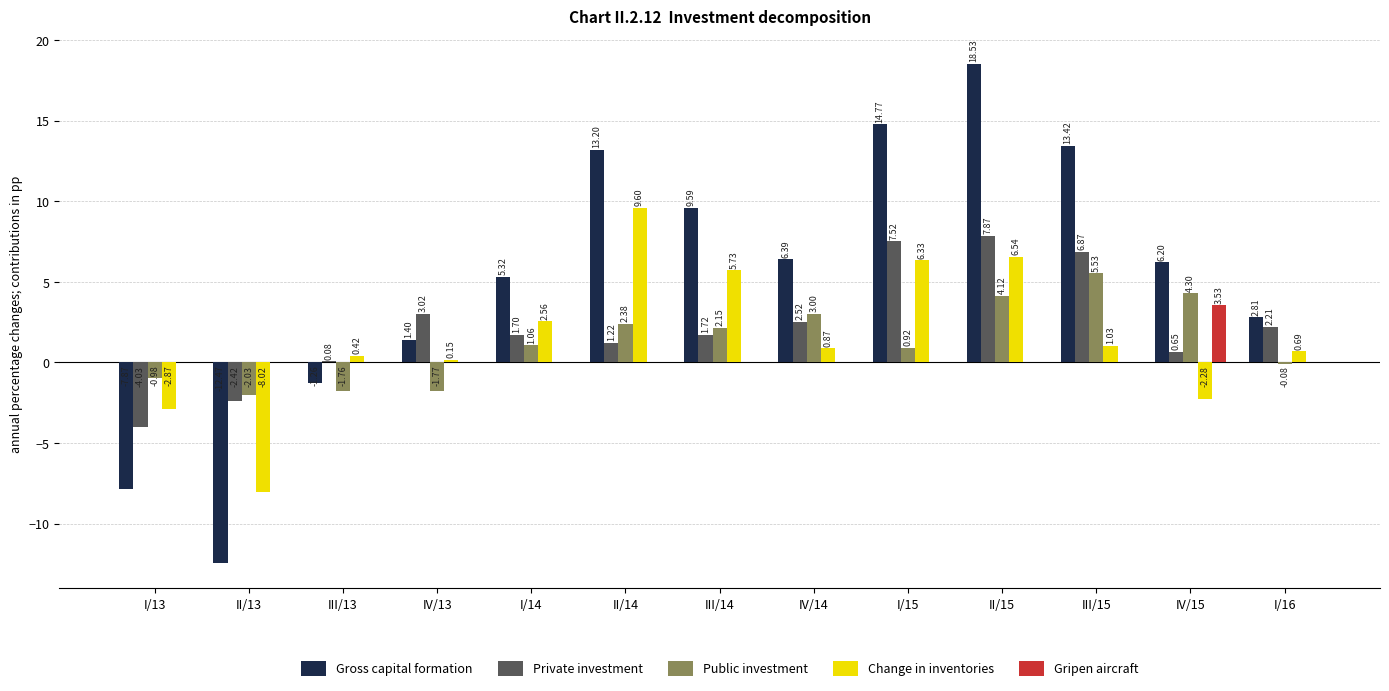

What is the sum of all Gross capital formation values?

70.0